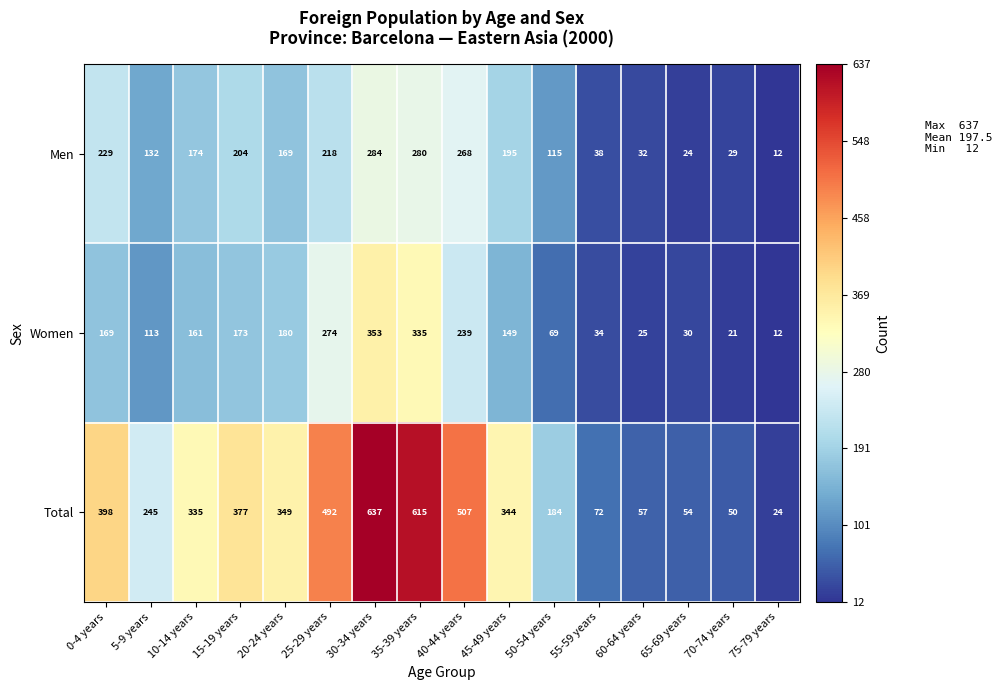

Between 10-14 years and 50-54 years, which series saw the biggest shift?

Total